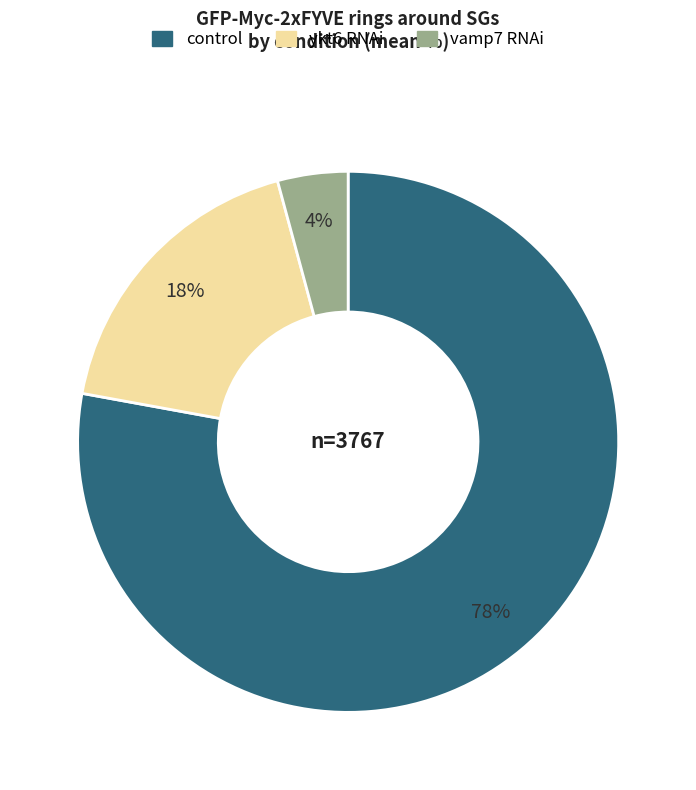

Does any single category account for the majority?

Yes